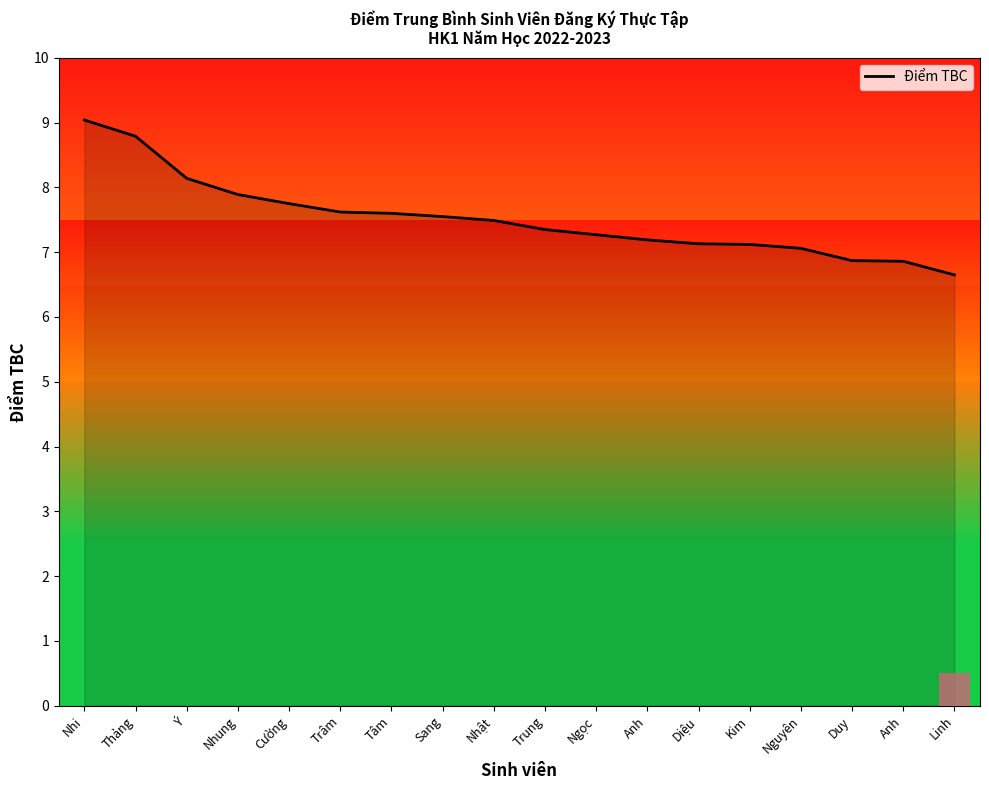

Does the chart have visible grid lines?

No